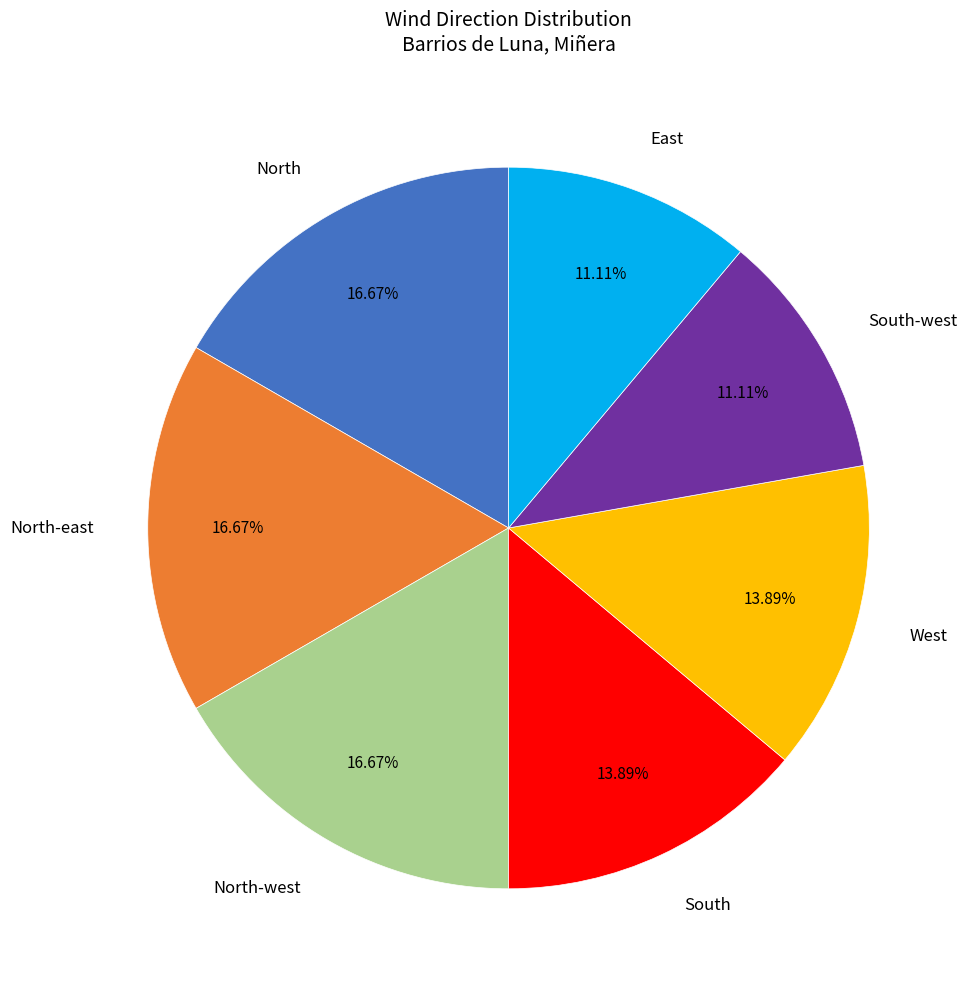

Approximately how many times larger is the value at South-west compared to North-east?

0.7